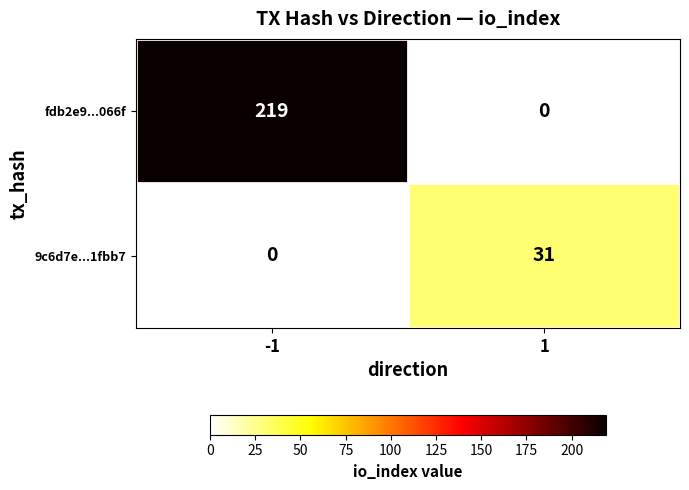

What is the maximum value shown in the chart?

219